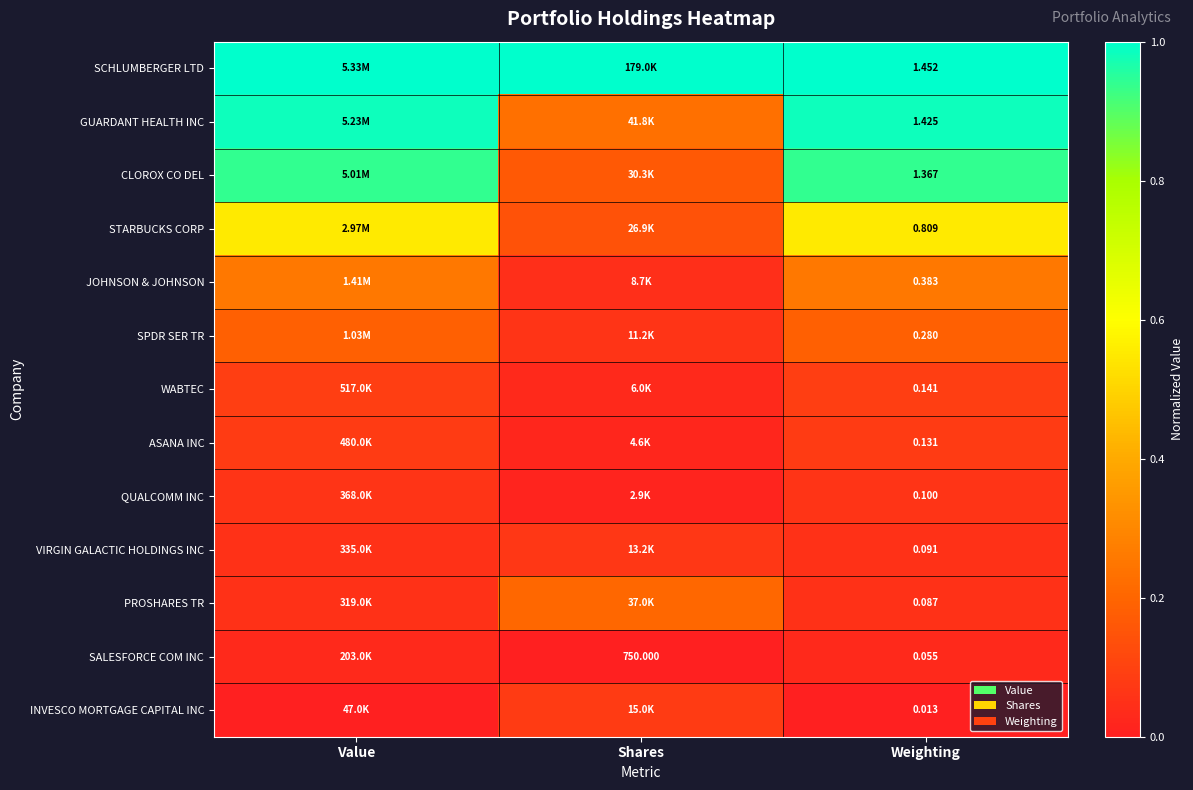

What is the sum of the SPDR SER TR values at Value and Weighting?

0.4